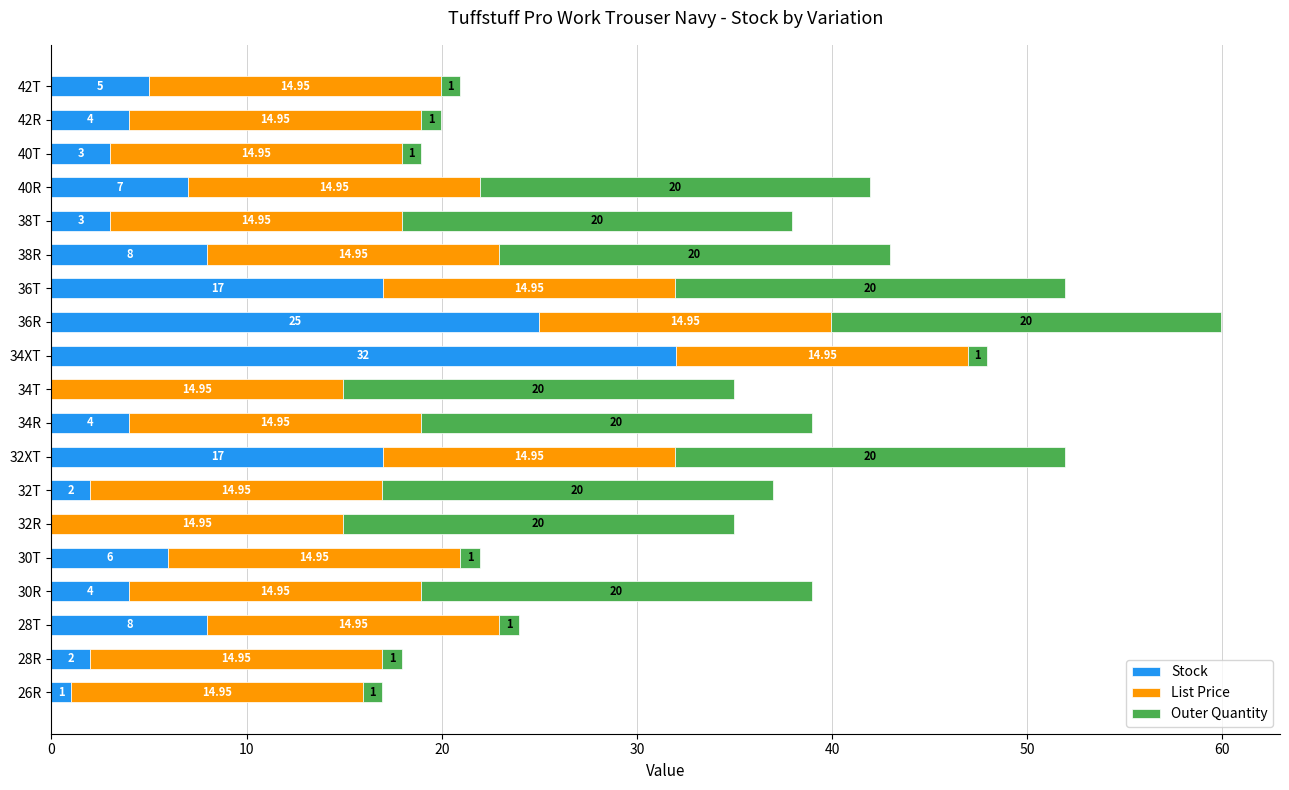

At which category is the sum across all series the highest?

36R